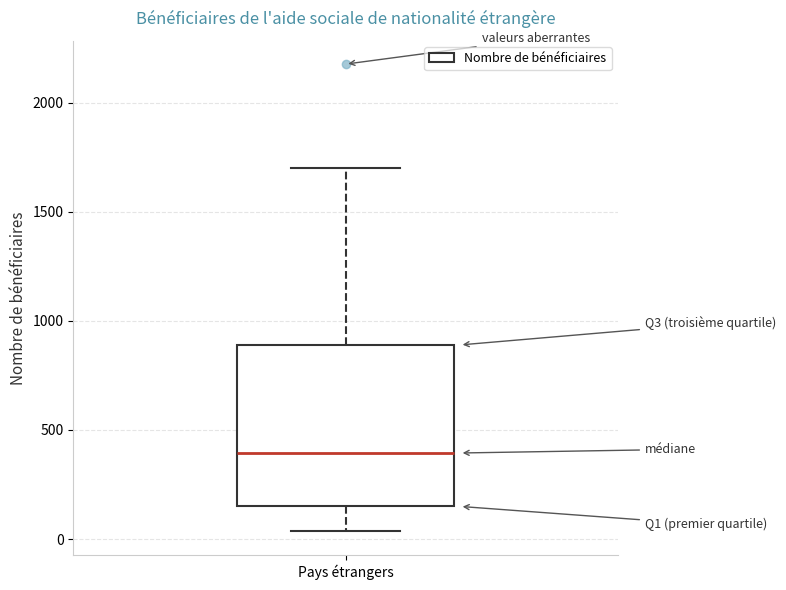

Read this box plot against the y-axis: the position of the median line, the range covered by the box, and the ends of both whiskers. The values are not printed on the chart, so give them approximately, as read against the axis.

median 400, box 150 to 900, whiskers 50 to 1700